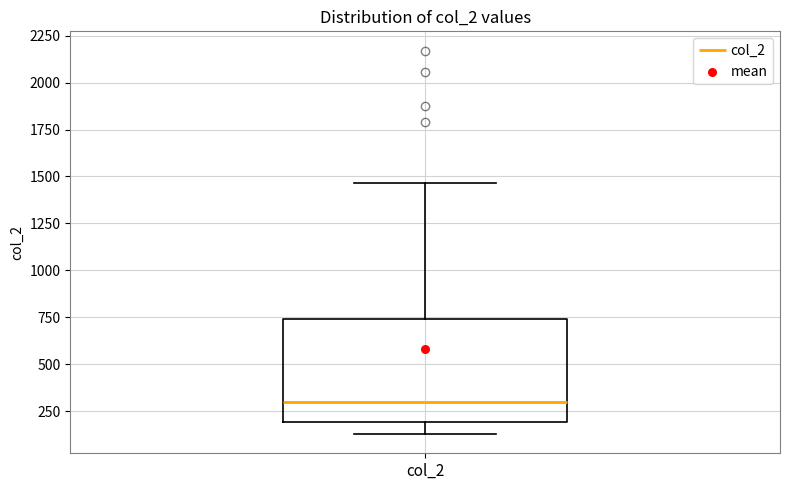

Transcribe this box plot: give where the median line is, the range the box spans, and where the two whiskers end, as read against the y-axis. The values are not printed on the chart, so give them approximately, as read against the axis.

median 300, box 200 to 750, whiskers 150 to 1450